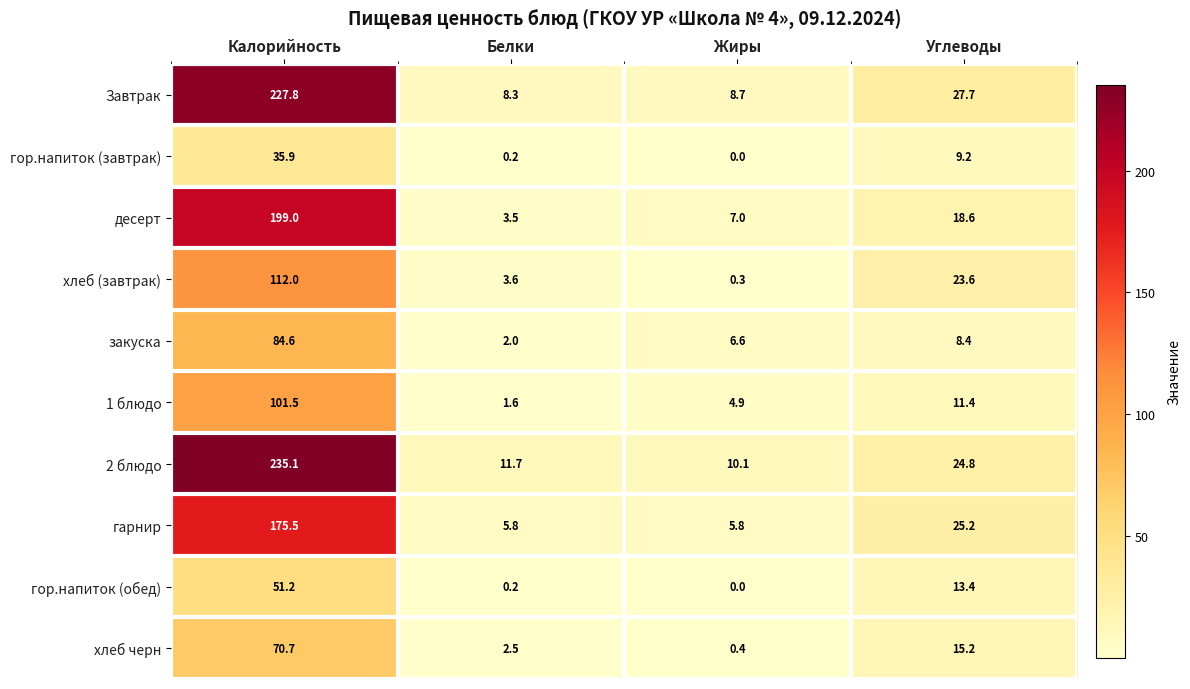

Which series changed the most between Белки and Жиры?

закуска